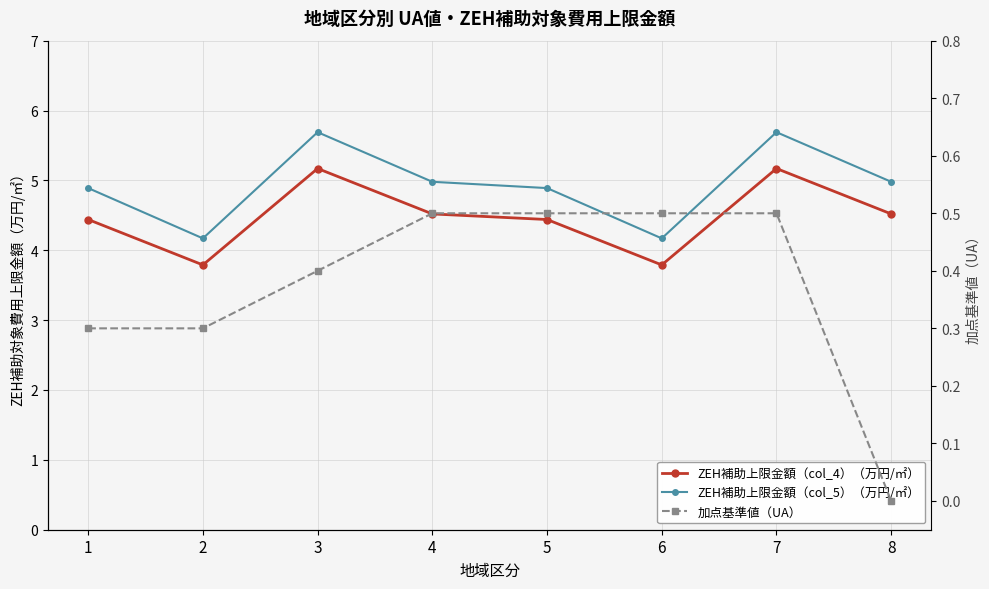

Reading left to right, what are all the values shown in this chart?

ZEH補助上限金額（col_4）（万円/㎡）: 1=4.4	2=3.8	3=5.2	4=4.5	5=4.4	6=3.8	7=5.2	8=4.5
ZEH補助上限金額（col_5）（万円/㎡）: 1=4.9	2=4.2	3=5.7	4=5.0	5=4.9	6=4.2	7=5.7	8=5.0
加点基準値（UA）: 1=0.3	2=0.3	3=0.4	4=0.5	5=0.5	6=0.5	7=0.5	8=0.0